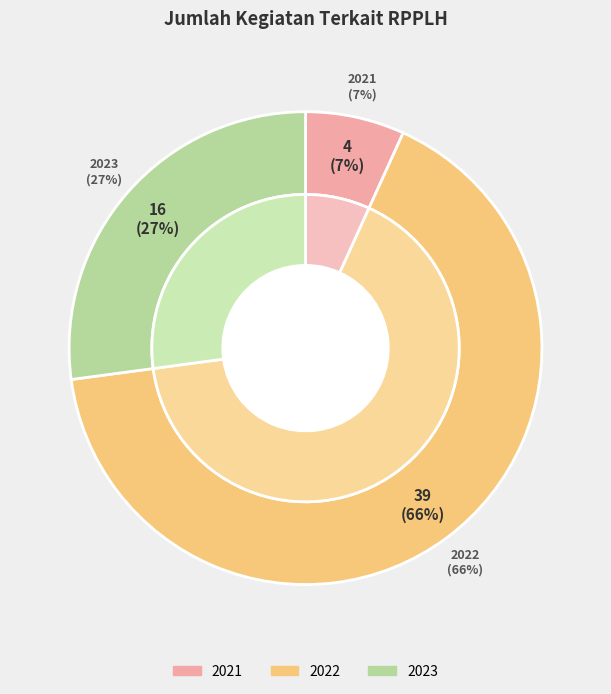

What percentage is the 2022 slice, to the nearest percent?

66%